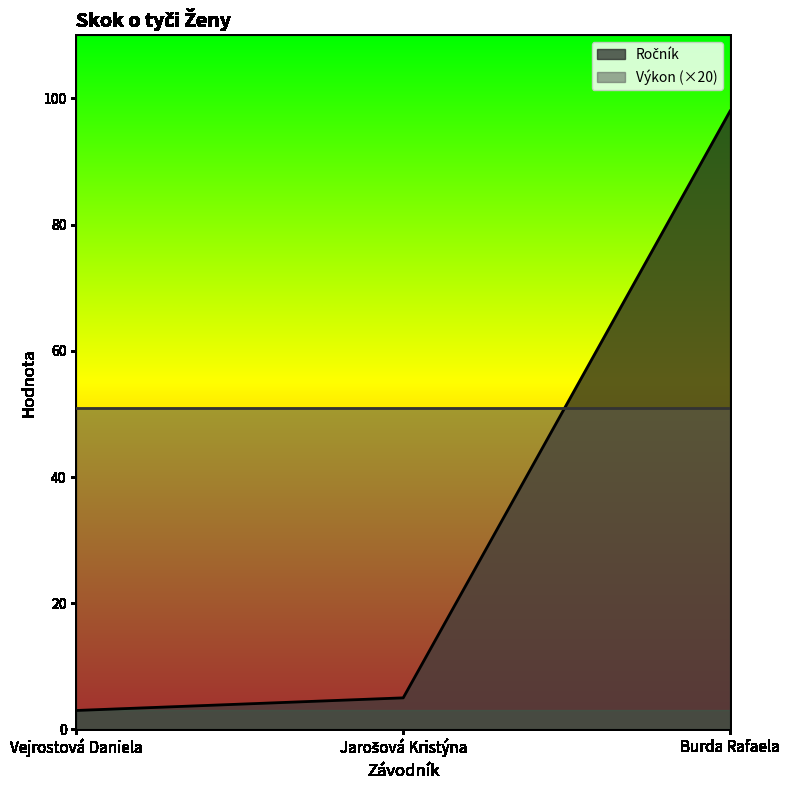

Is it true that the value at Jarošová Kristýna is 5?

True